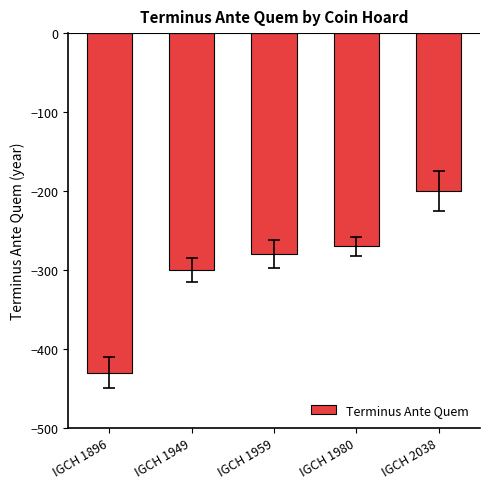

Reading right to left, extract all data points from this chart.

-200	-270	-280	-300	-430